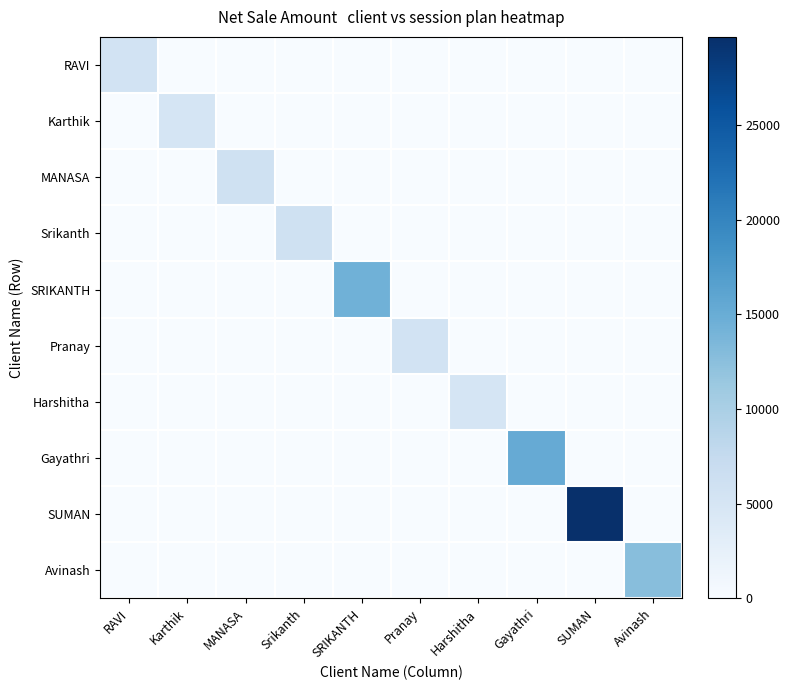

How many distinct data groups are displayed?

10